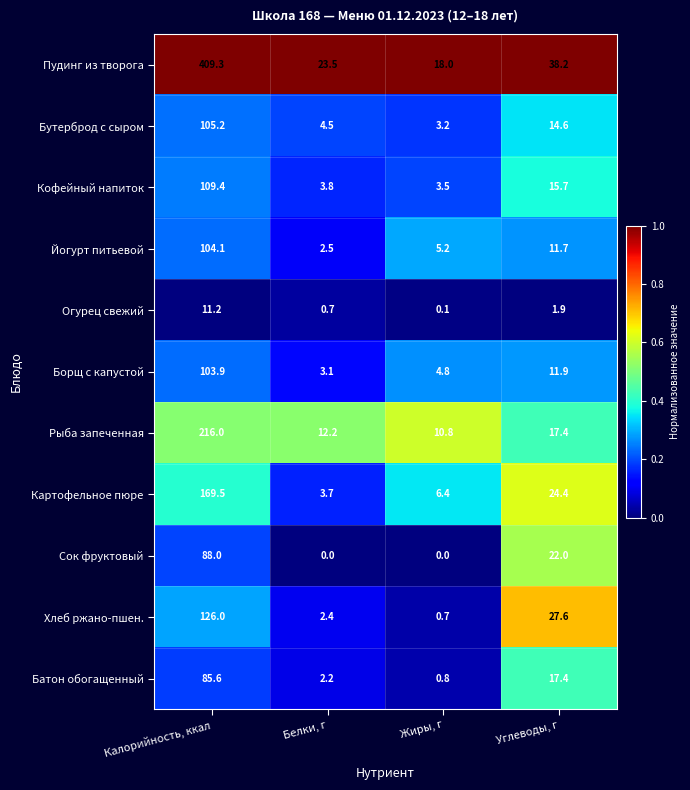

What is the difference between the Борщ с капустой values at Белки, г and Жиры, г?

1.7